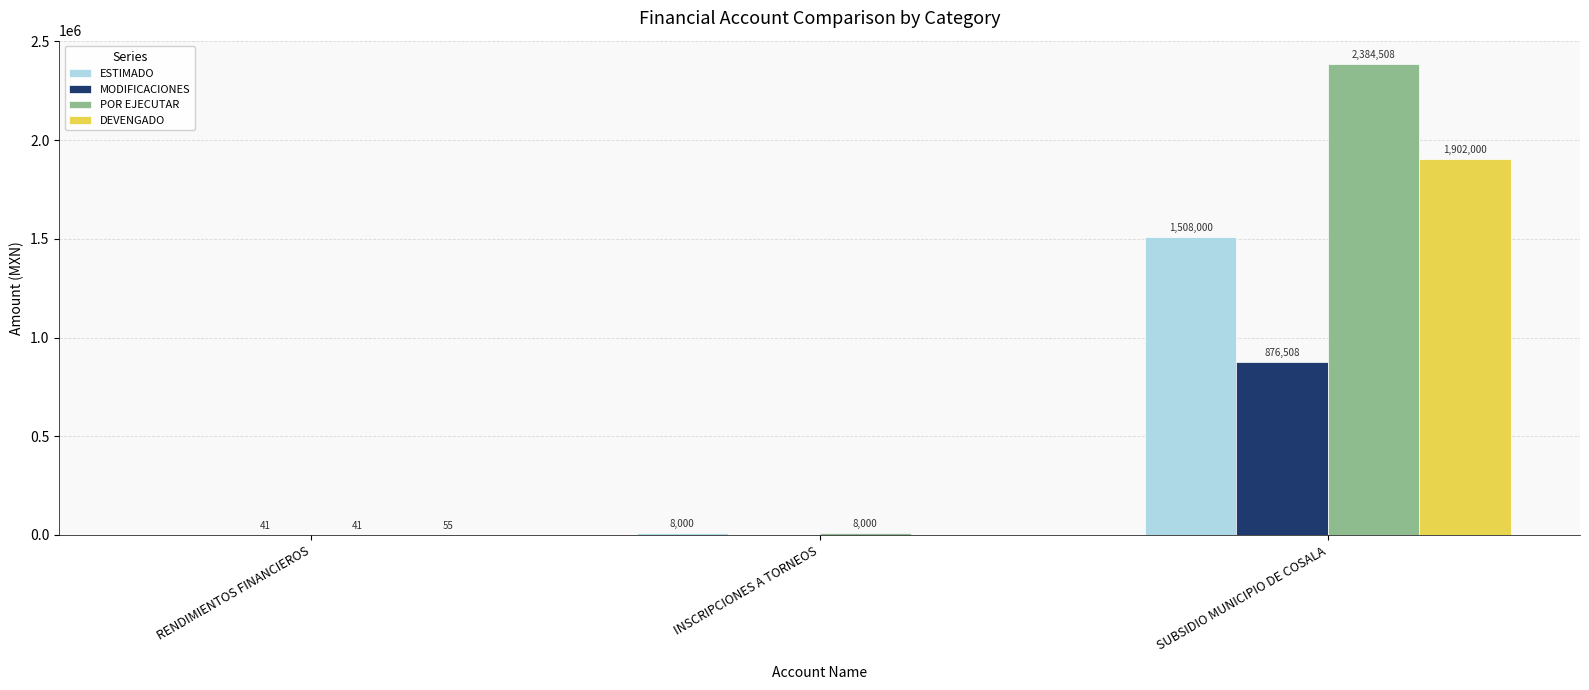

Which series changed the most between RENDIMIENTOS FINANCIEROS and INSCRIPCIONES A TORNEOS?

ESTIMADO